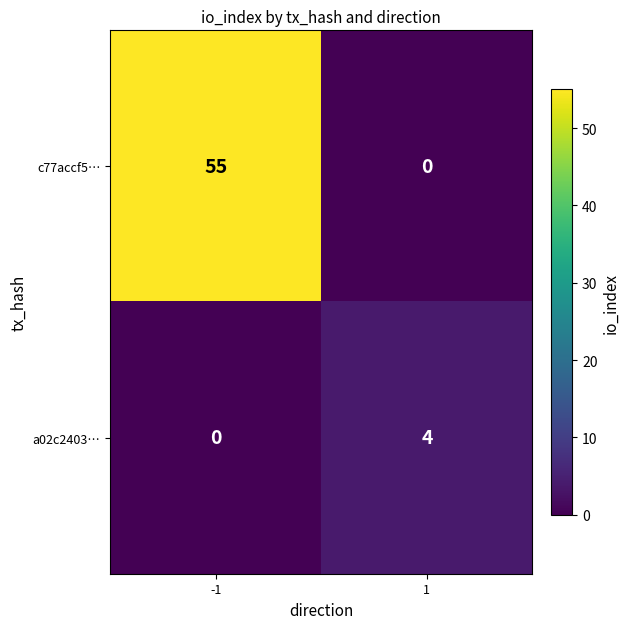

What is the difference between the maximum and minimum values in the a02c2403… series?

4